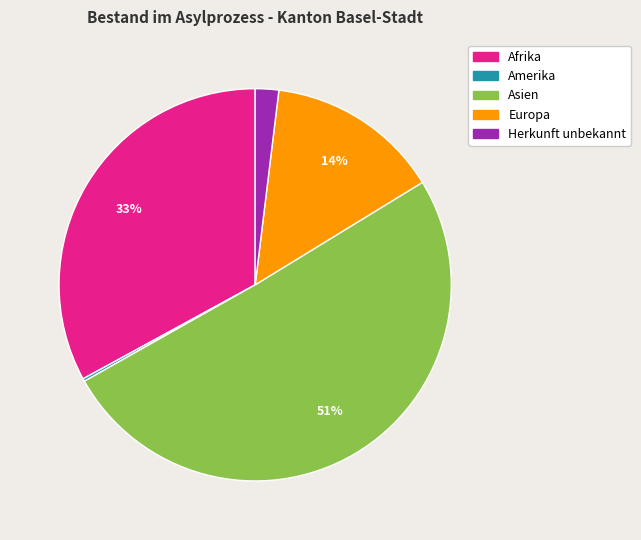

Between Europa and Afrika, which is larger?

Afrika